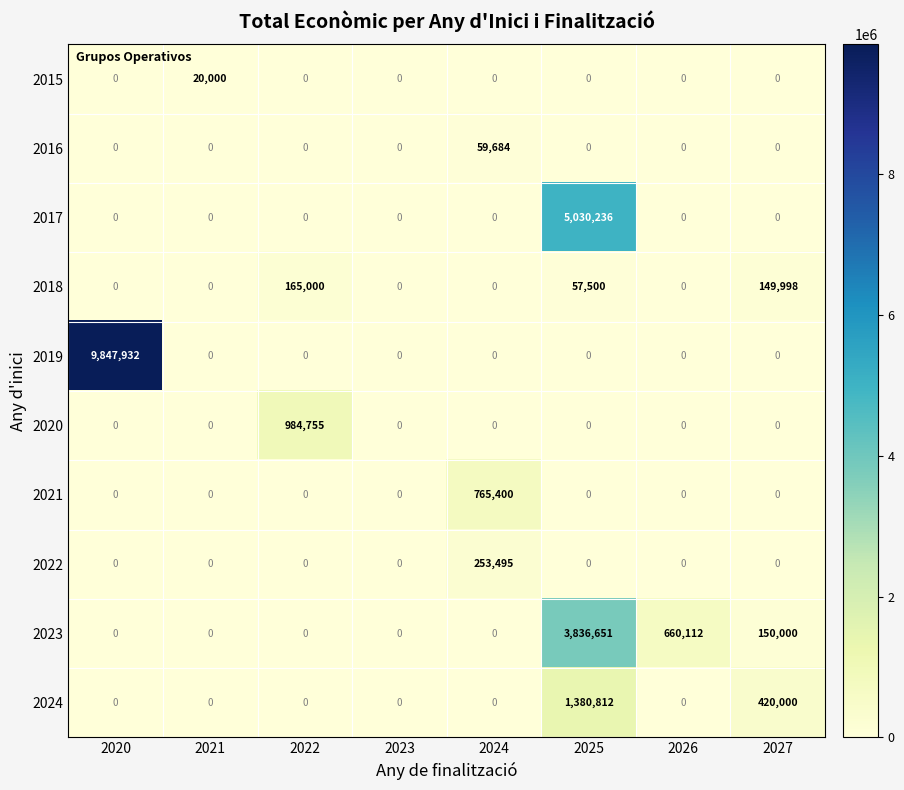

Which series has the largest total across all categories?

2019